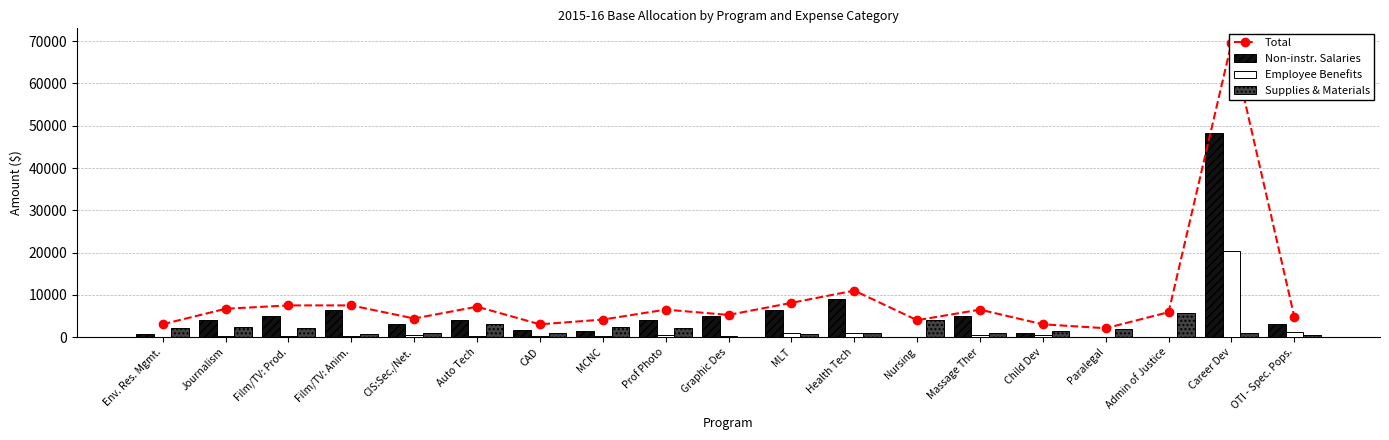

What is the label of the 6th bar from the left?

Auto Tech